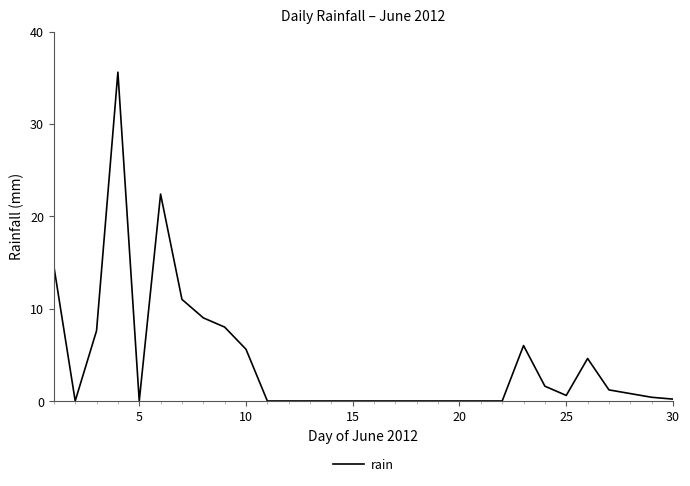

What is the maximum value shown in the chart?

35.6